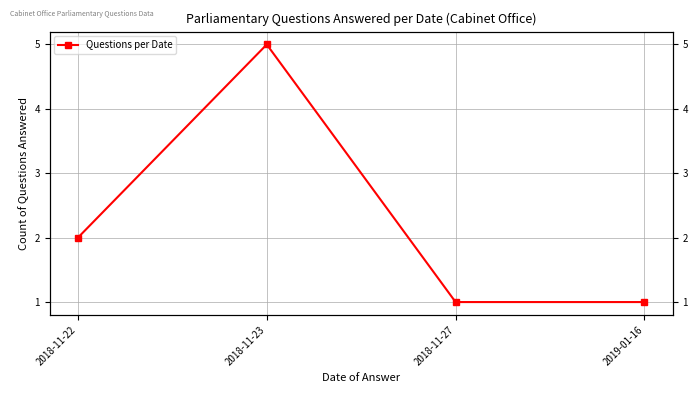

What is the label of the 4th point from the left?

2019-01-16